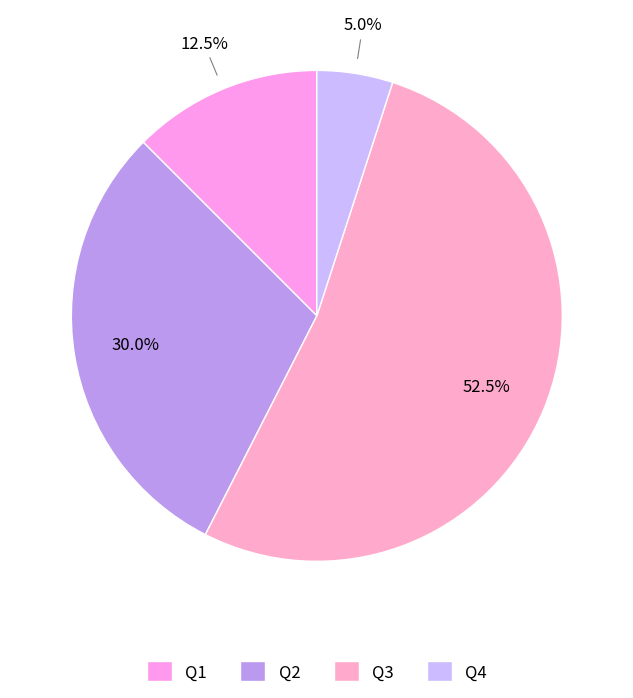

Do Q2 and Q1 together represent more than half of the pie?

No